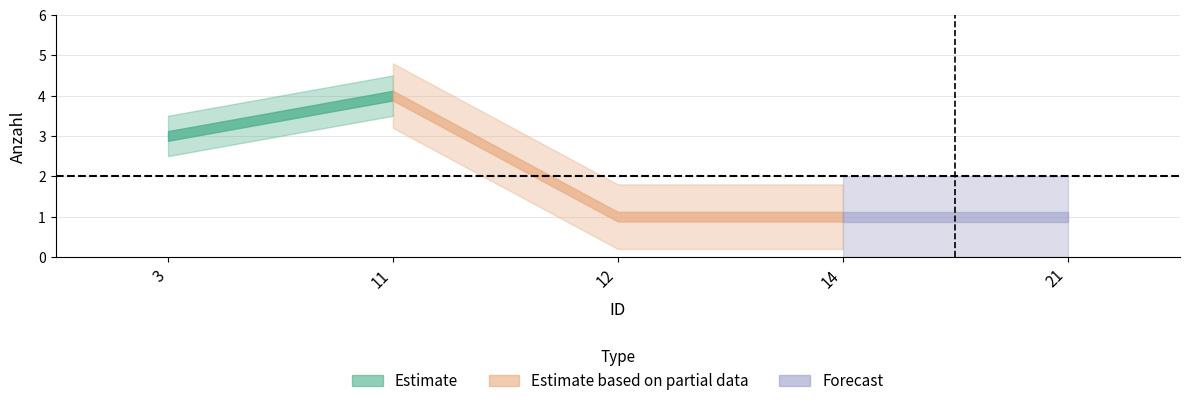

How many lines are shown in the chart?

1